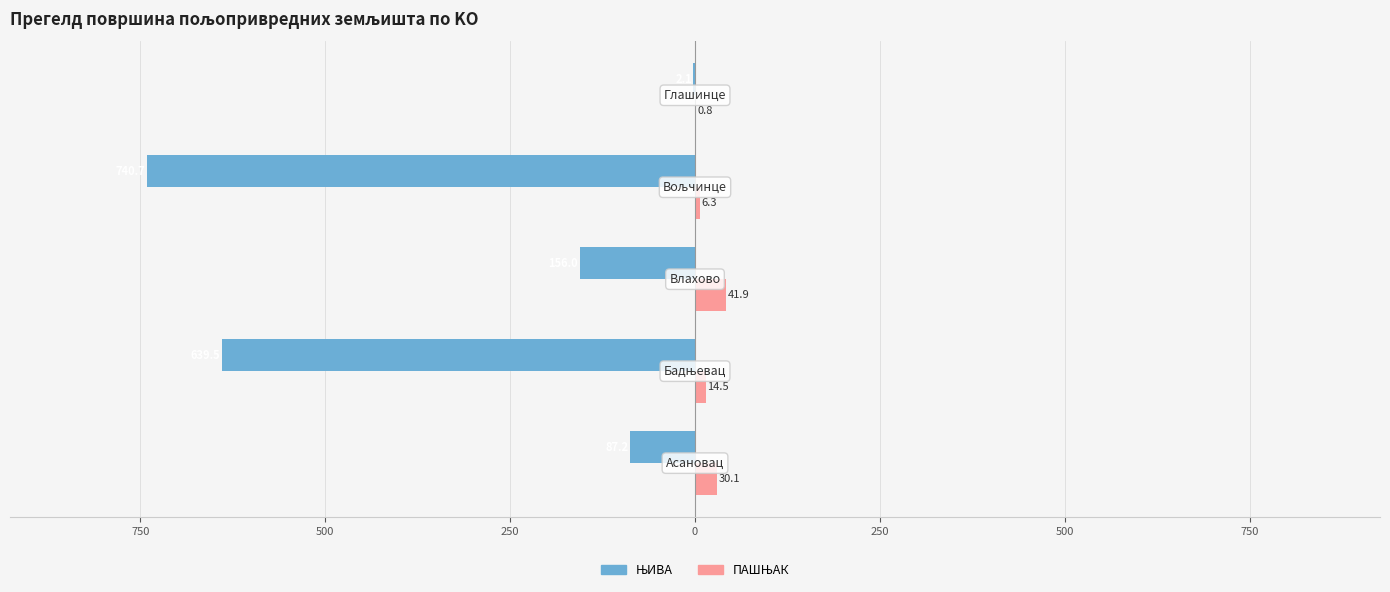

Rank the series by their average value, from lowest to highest.

ЊИВА, ПАШЊАК